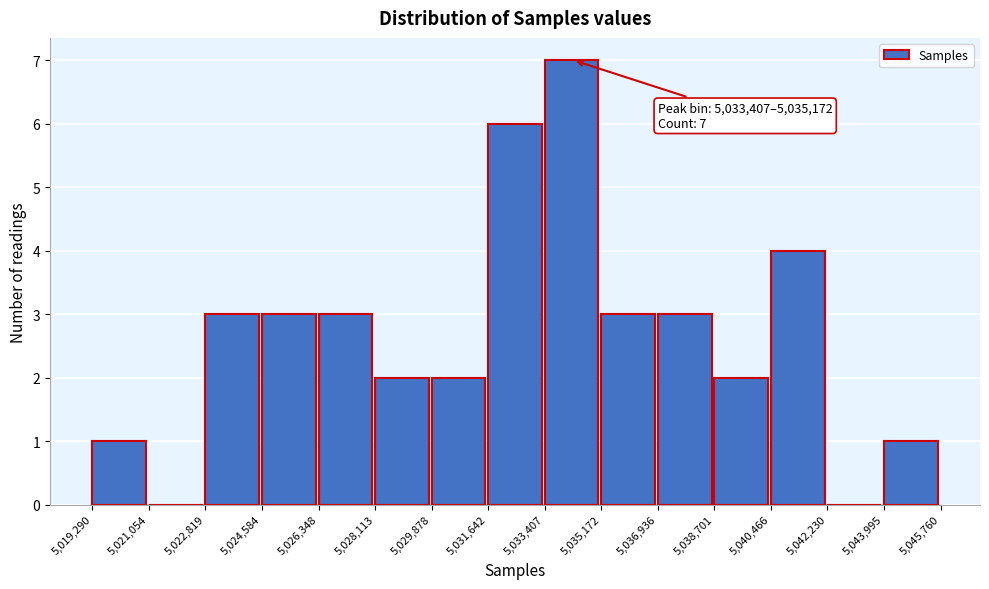

Over which range of the x-axis is the bar tallest?

5,033,407 to 5,035,172